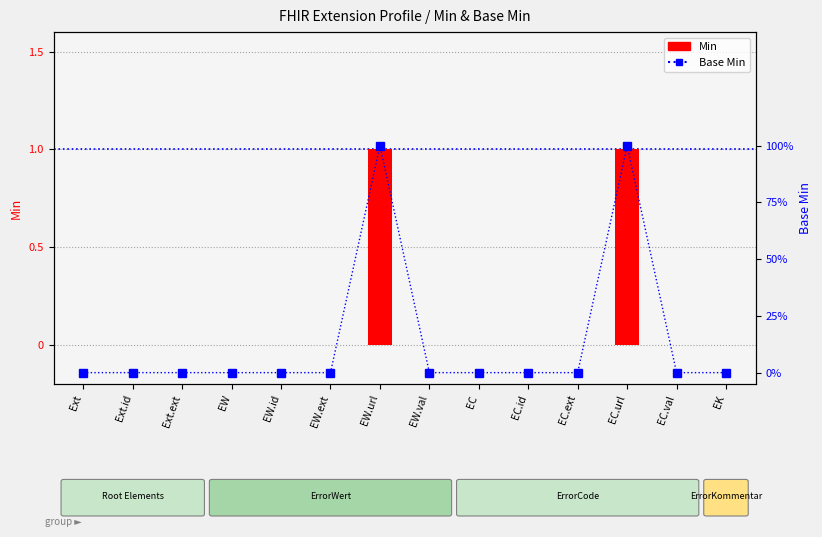

Between EW.ext and EK, which is larger?

EW.ext